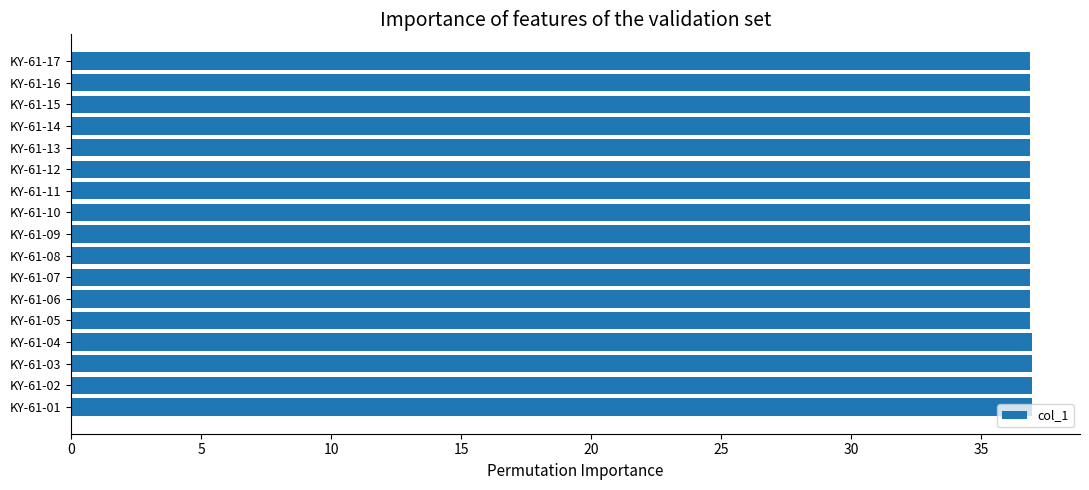

The value at KY-61-15 is 36.9. True or false?

True